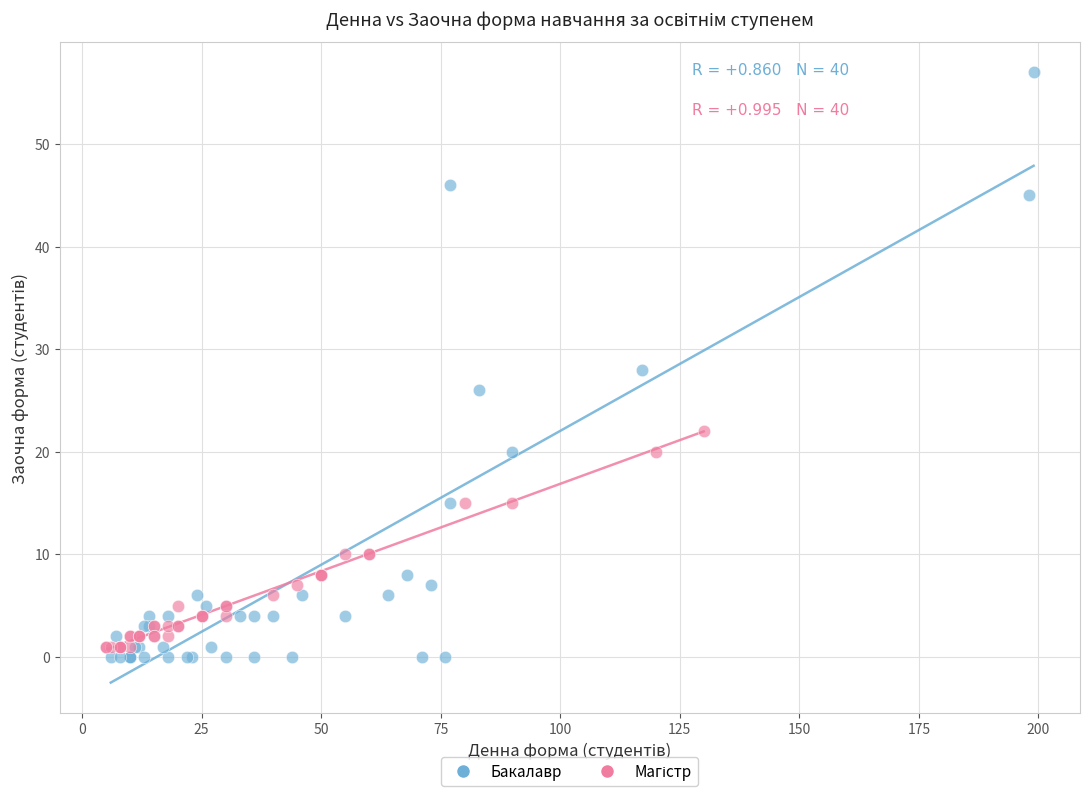

Which series reaches the maximum Y coordinate?

Бакалавр